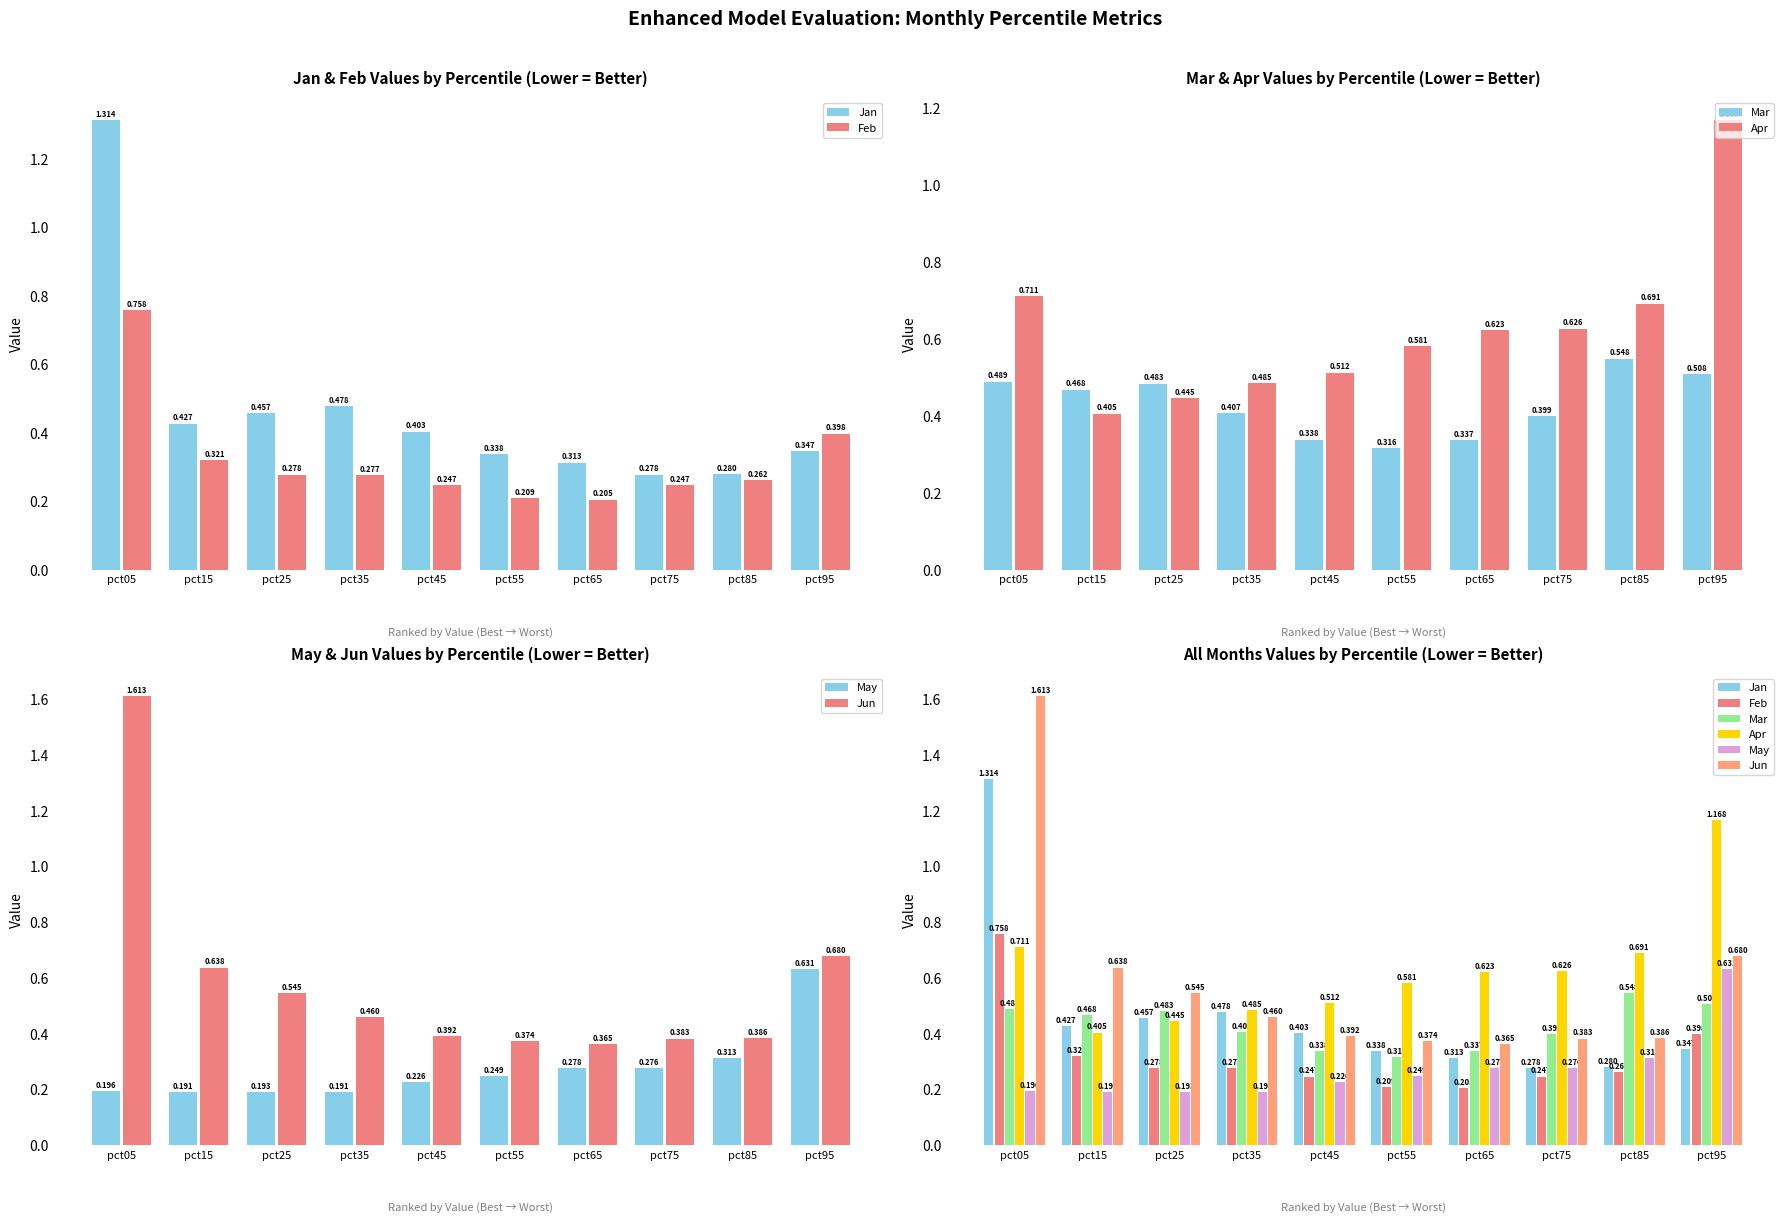

Reading right to left, list all the values displayed in this chart.

Jan: 0.3	0.3	0.3	0.3	0.3	0.4	0.5	0.5	0.4	1.3
Feb: 0.4	0.3	0.2	0.2	0.2	0.2	0.3	0.3	0.3	0.8
Mar: 0.5	0.5	0.4	0.3	0.3	0.3	0.4	0.5	0.5	0.5
Apr: 1.2	0.7	0.6	0.6	0.6	0.5	0.5	0.4	0.4	0.7
May: 0.6	0.3	0.3	0.3	0.2	0.2	0.2	0.2	0.2	0.2
Jun: 0.7	0.4	0.4	0.4	0.4	0.4	0.5	0.5	0.6	1.6